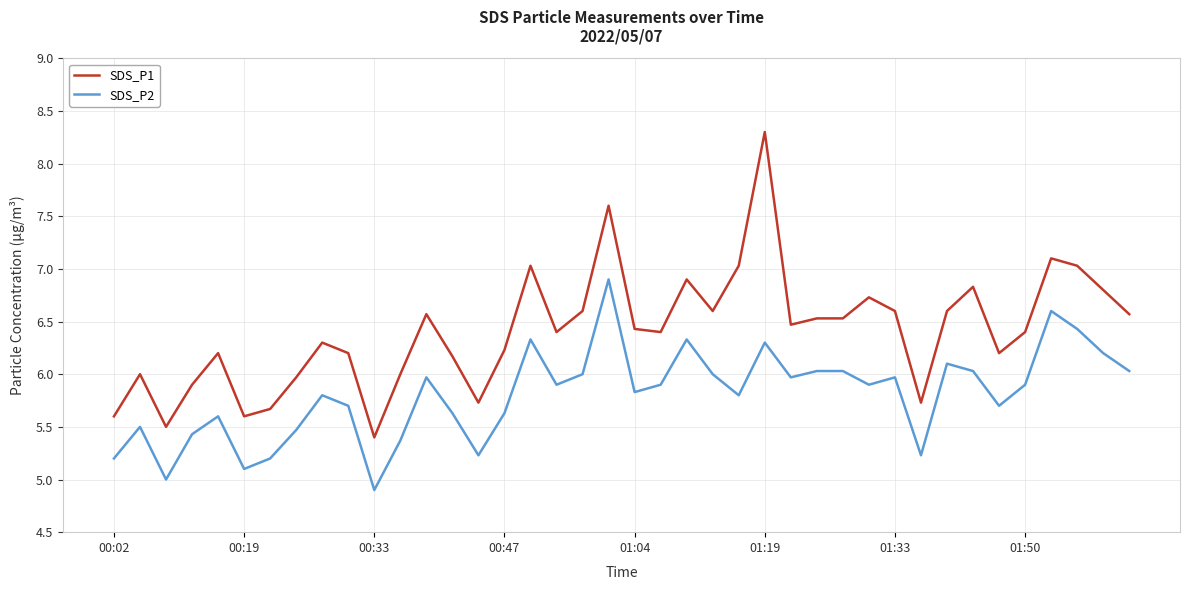

In SDS_P2, how many points are lower than both neighbors (excluding endpoints)?

11